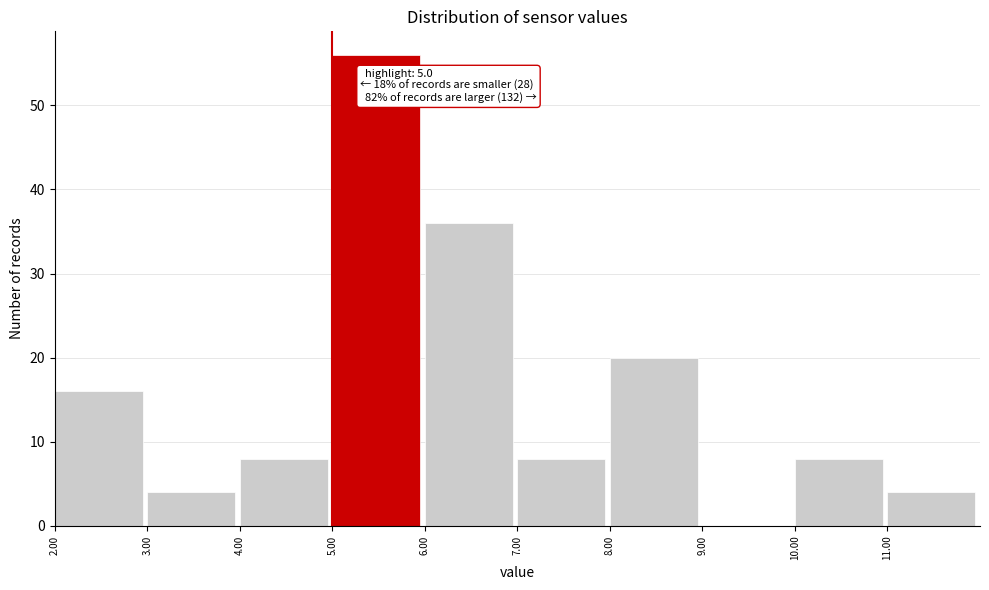

Which range on the x-axis has the tallest bar?

5 to 6